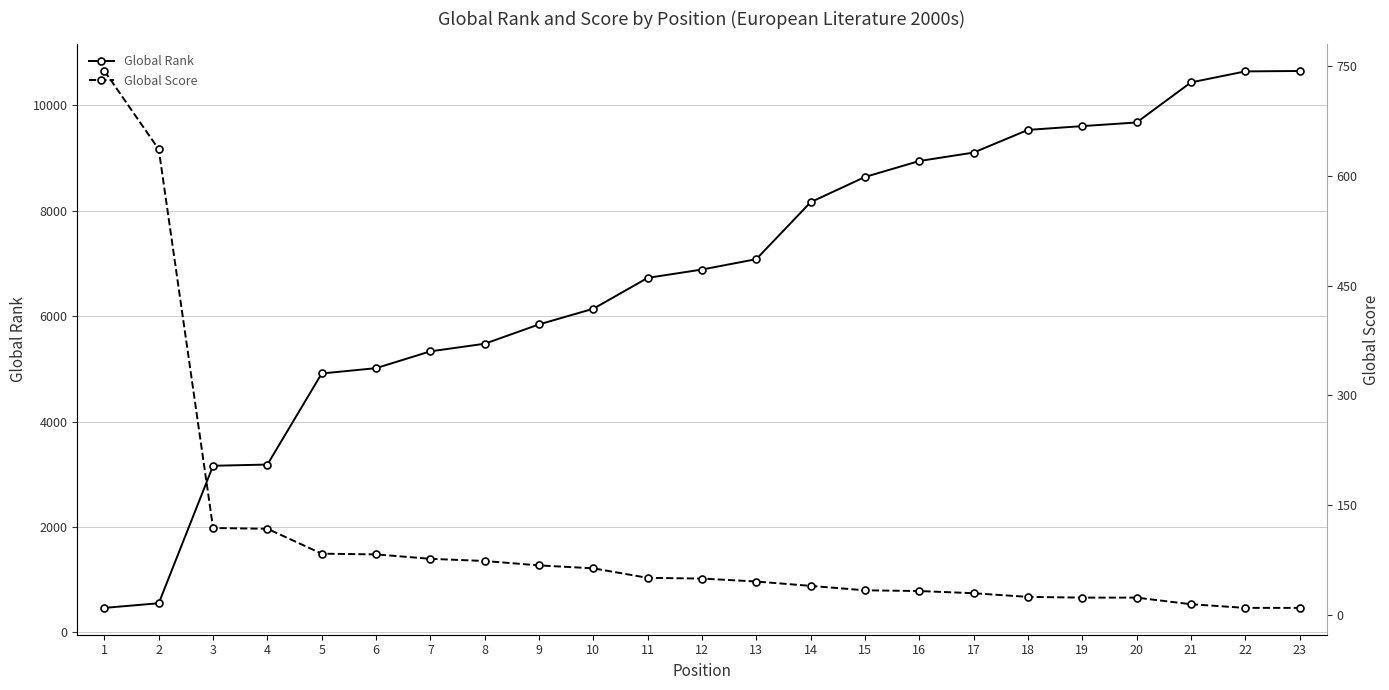

Between 1 and 2, which is larger?

2